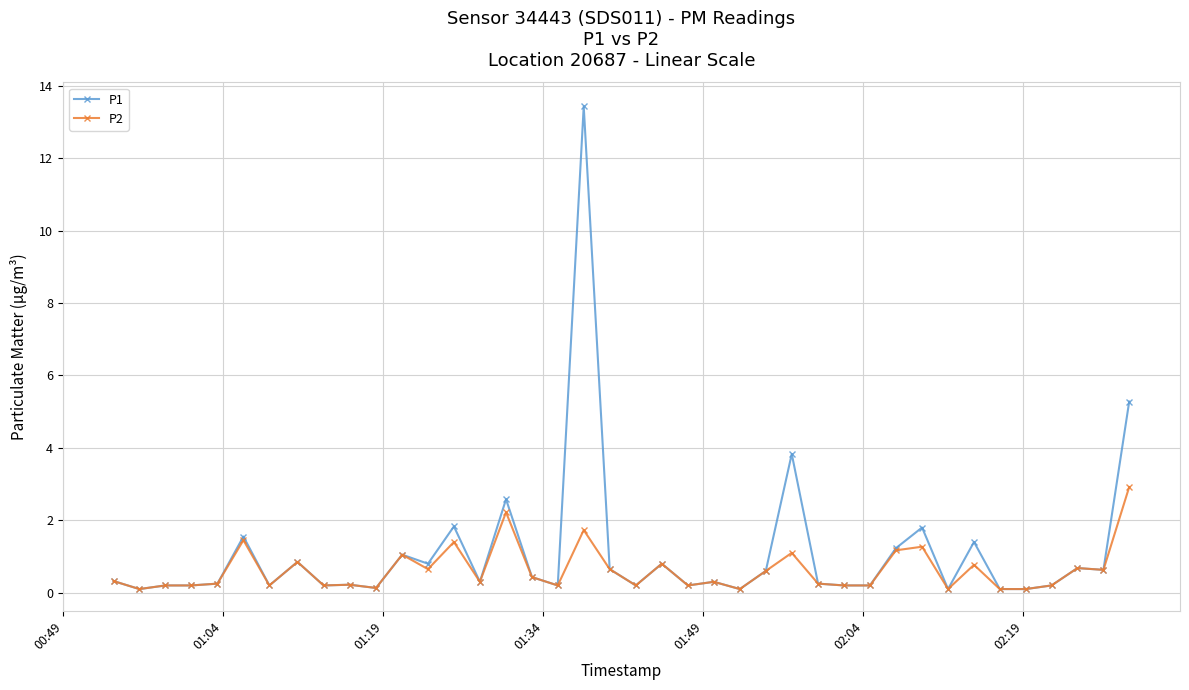

What is the maximum value for P1?

13.4